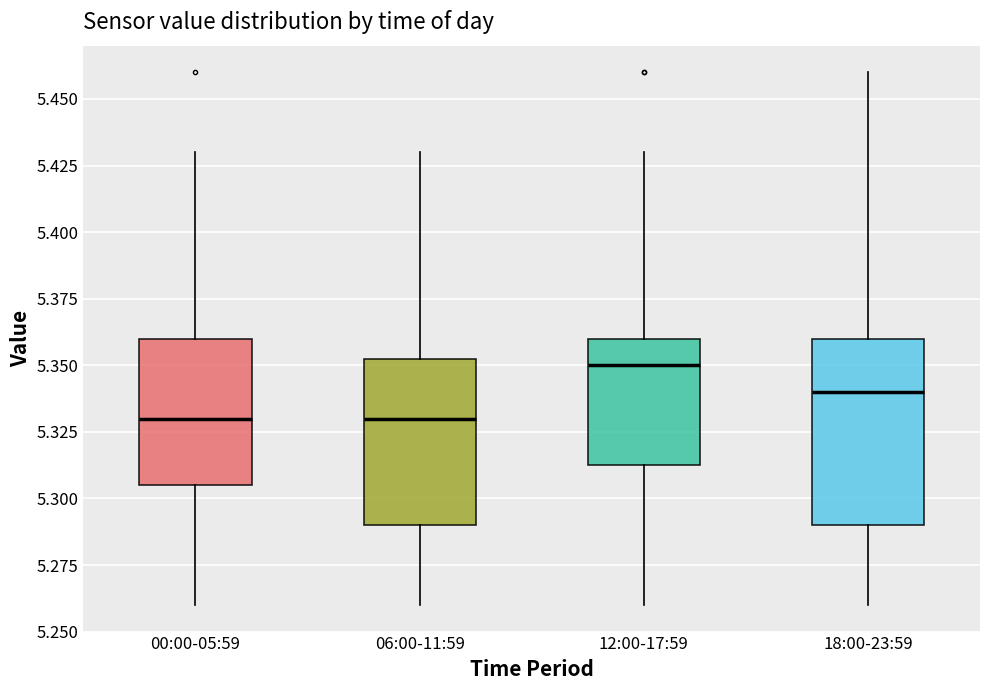

Where does the lower whisker of the box for 12:00-17:59 end on the y-axis? The values are not printed on the chart, so give them approximately, as read against the axis.

5.260